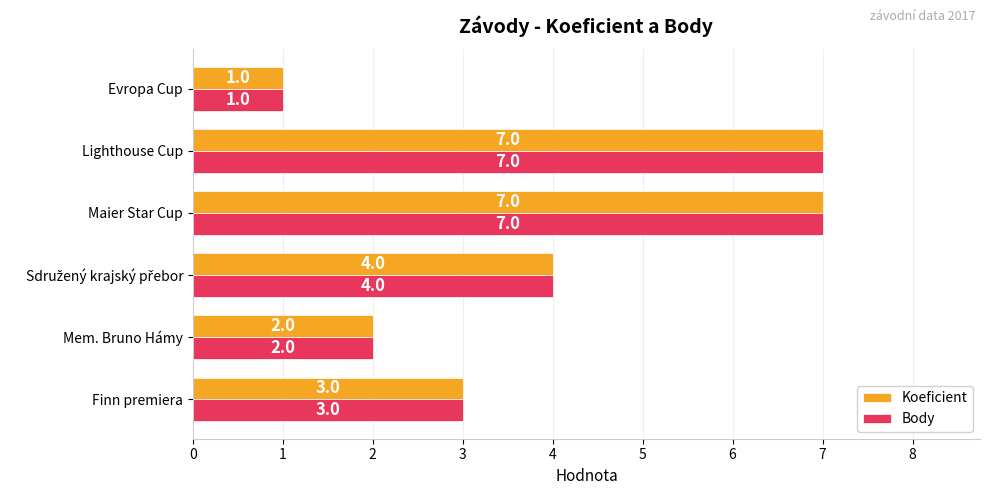

Is it true that Koeficient equals 1 at Finn premiera?

False